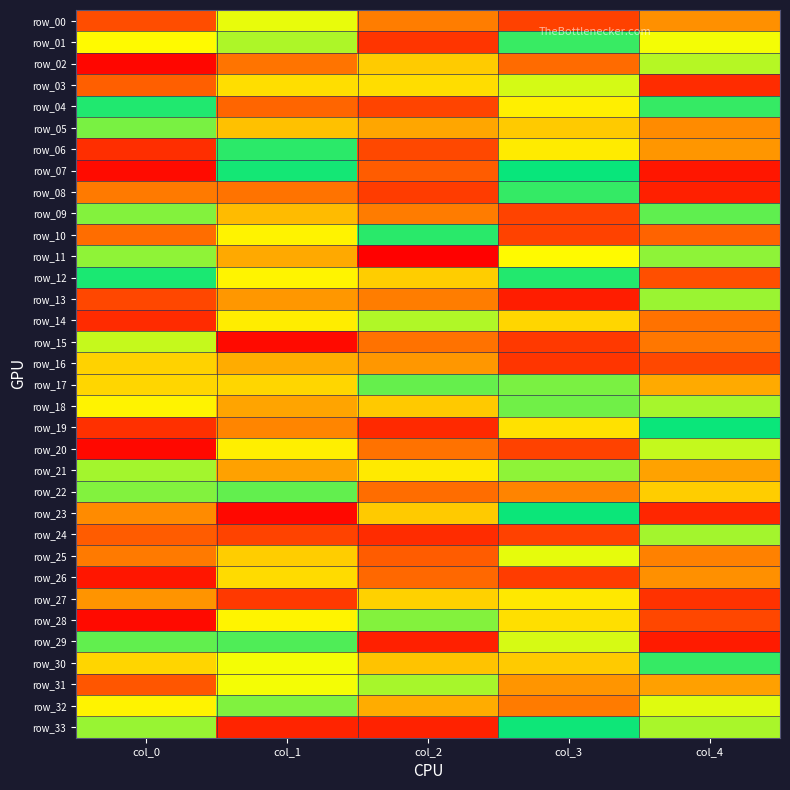

True or false: row_16 has a value of 0.4 at col_2.

True